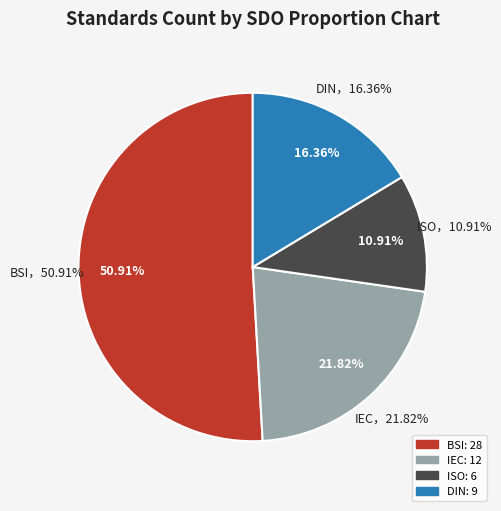

To the nearest percent, what portion does DIN represent?

16%